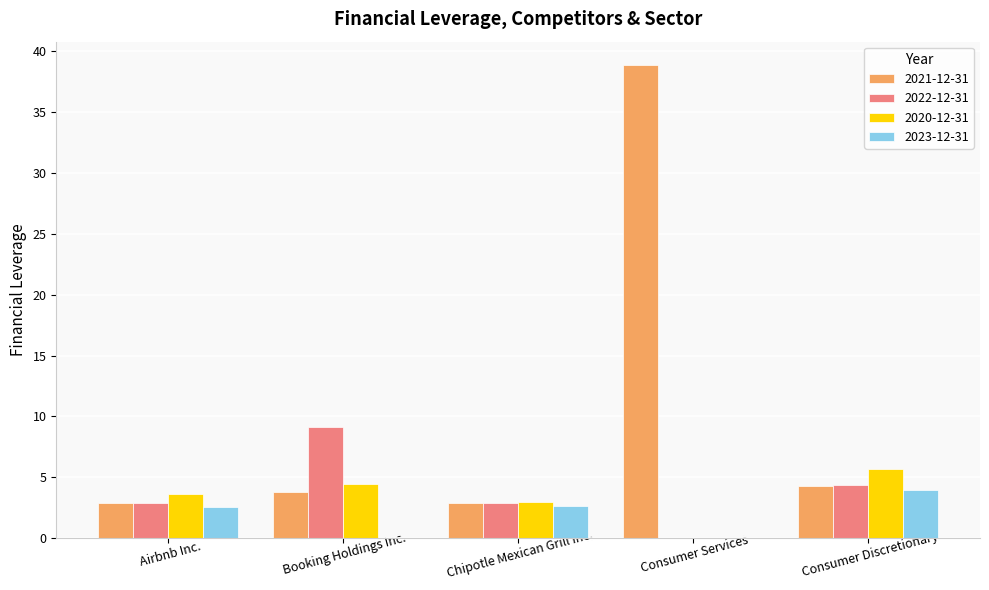

Between Airbnb Inc. and Consumer Discretionary, which series saw the biggest shift?

2020-12-31